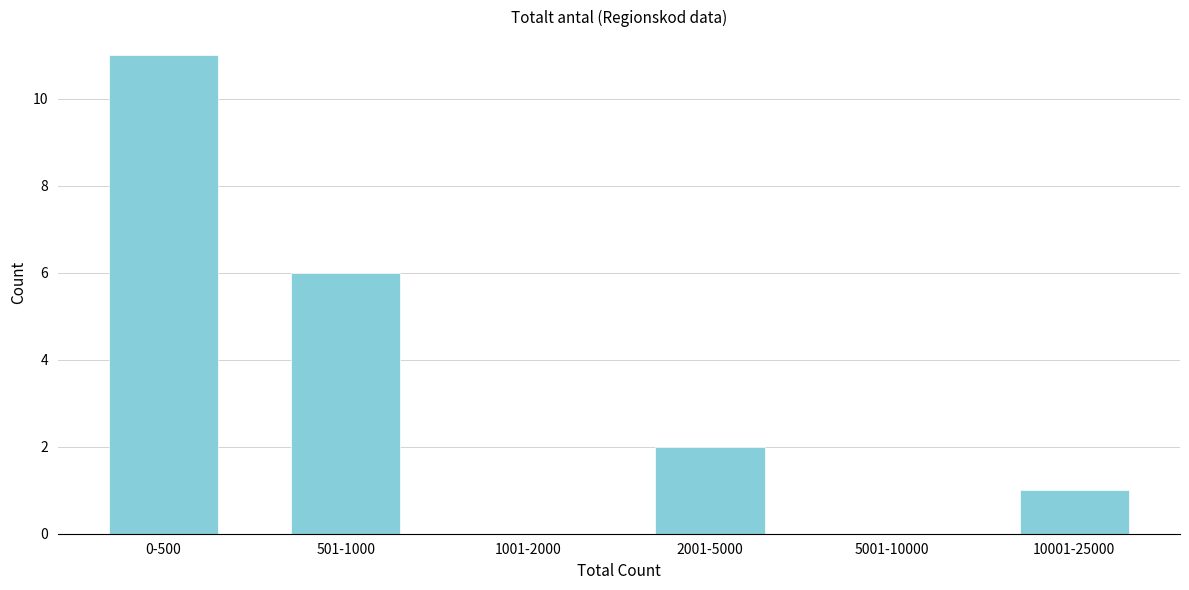

Reading left to right, transcribe all the data shown in this chart.

0-500=11	501-1000=6	1001-2000=0	2001-5000=2	5001-10000=0	10001-25000=1